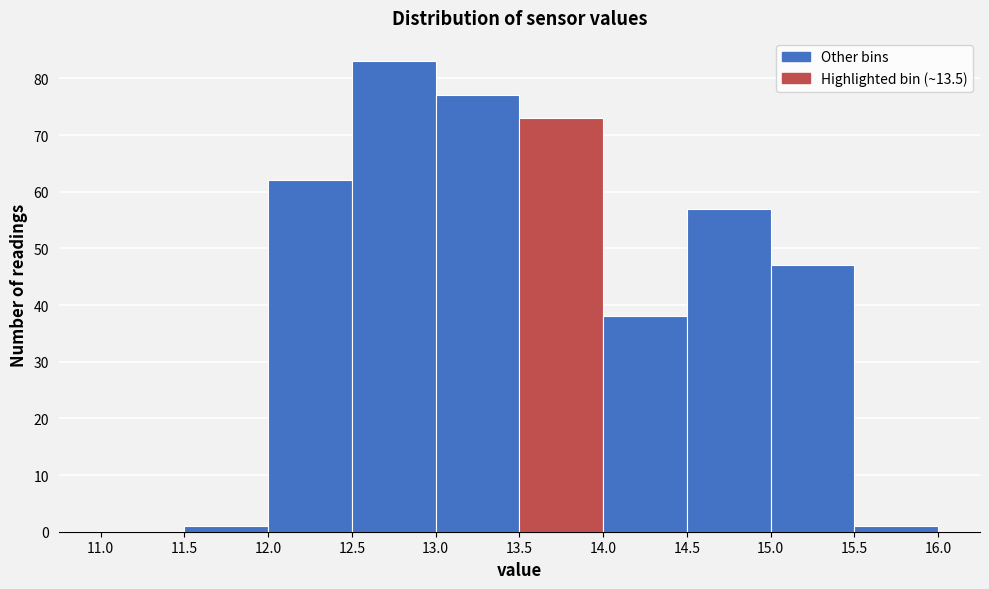

How tall is the bar that spans 12.0 to 12.5 on the x-axis? The values are not printed on the chart, so give them approximately, as read against the axis.

62